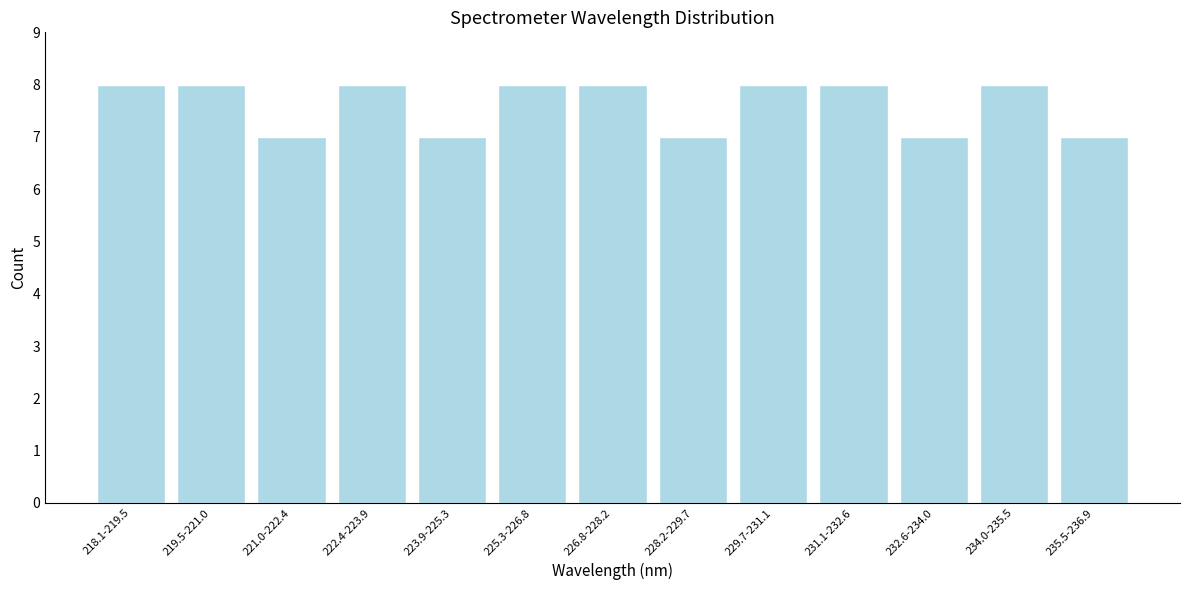

Reading left to right, extract all data points from this chart.

8	8	7	8	7	8	8	7	8	8	7	8	7